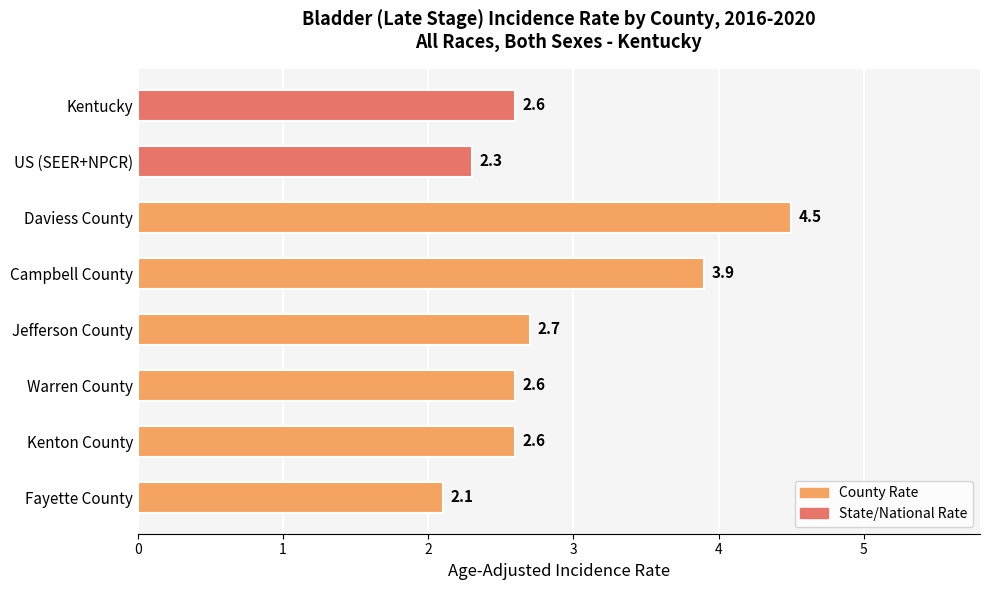

What is the average value?

2.9